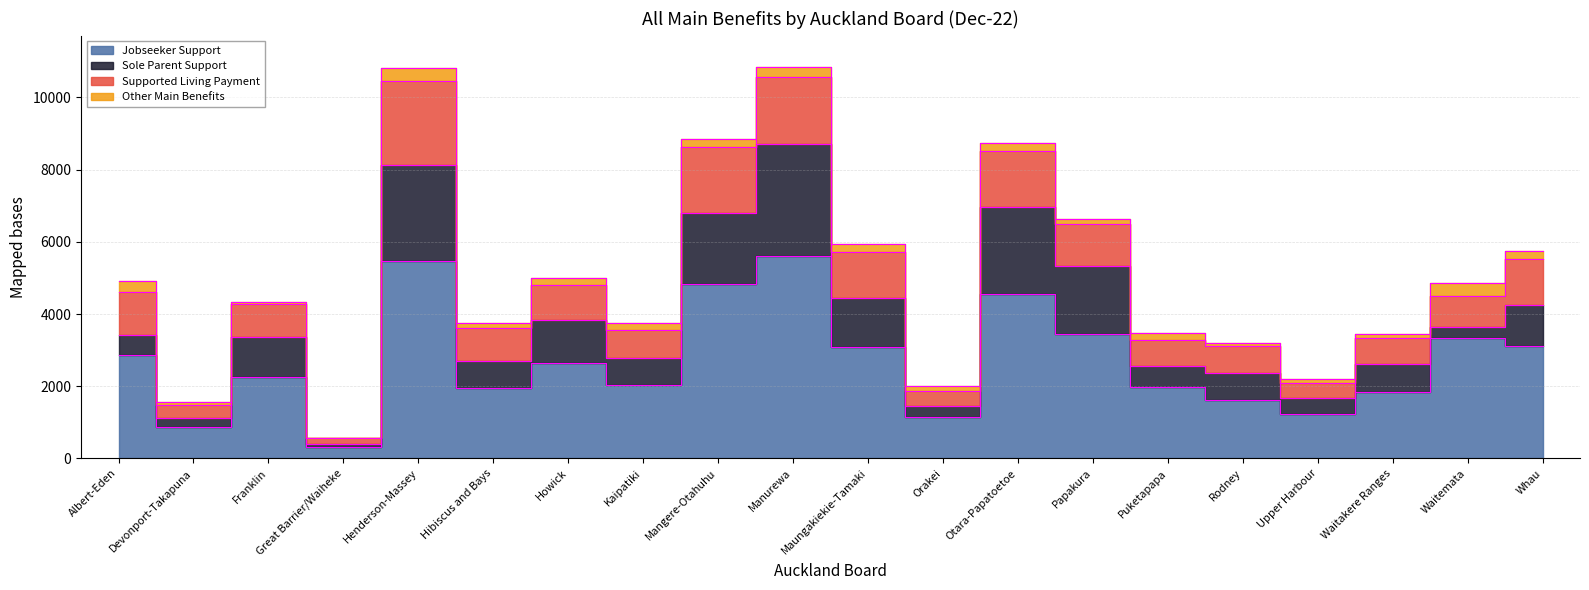

Reading left to right, extract all data points from this chart.

Jobseeker Support: Albert-Eden=2856	Devonport-Takapuna=870	Franklin=2262	Great Barrier/Waiheke=312	Henderson-Massey=5478	Hibiscus and Bays=1941	Howick=2643	Kaipatiki=2040	Mangere-Otahuhu=4842	Manurewa=5619	Maungakiekie-Tamaki=3099	Orakei=1146	Otara-Papatoetoe=4563	Papakura=3441	Puketapapa=1971	Rodney=1629	Upper Harbour=1239	Waitakere Ranges=1830	Waitemata=3324	Whau=3117
Sole Parent Support: Albert-Eden=573	Devonport-Takapuna=243	Franklin=1110	Great Barrier/Waiheke=90	Henderson-Massey=2646	Hibiscus and Bays=750	Howick=1200	Kaipatiki=750	Mangere-Otahuhu=1965	Manurewa=3105	Maungakiekie-Tamaki=1344	Orakei=312	Otara-Papatoetoe=2397	Papakura=1896	Puketapapa=591	Rodney=726	Upper Harbour=423	Waitakere Ranges=777	Waitemata=330	Whau=1128
Supported Living Payment: Albert-Eden=1188	Devonport-Takapuna=375	Franklin=900	Great Barrier/Waiheke=153	Henderson-Massey=2328	Hibiscus and Bays=933	Howick=957	Kaipatiki=780	Mangere-Otahuhu=1830	Manurewa=1842	Maungakiekie-Tamaki=1284	Orakei=420	Otara-Papatoetoe=1566	Papakura=1146	Puketapapa=723	Rodney=774	Upper Harbour=435	Waitakere Ranges=735	Waitemata=855	Whau=1275
Other Main Benefits: Albert-Eden=294	Devonport-Takapuna=78	Franklin=69	Great Barrier/Waiheke=9	Henderson-Massey=357	Hibiscus and Bays=126	Howick=189	Kaipatiki=171	Mangere-Otahuhu=216	Manurewa=276	Maungakiekie-Tamaki=210	Orakei=123	Otara-Papatoetoe=207	Papakura=144	Puketapapa=183	Rodney=57	Upper Harbour=117	Waitakere Ranges=117	Waitemata=339	Whau=225